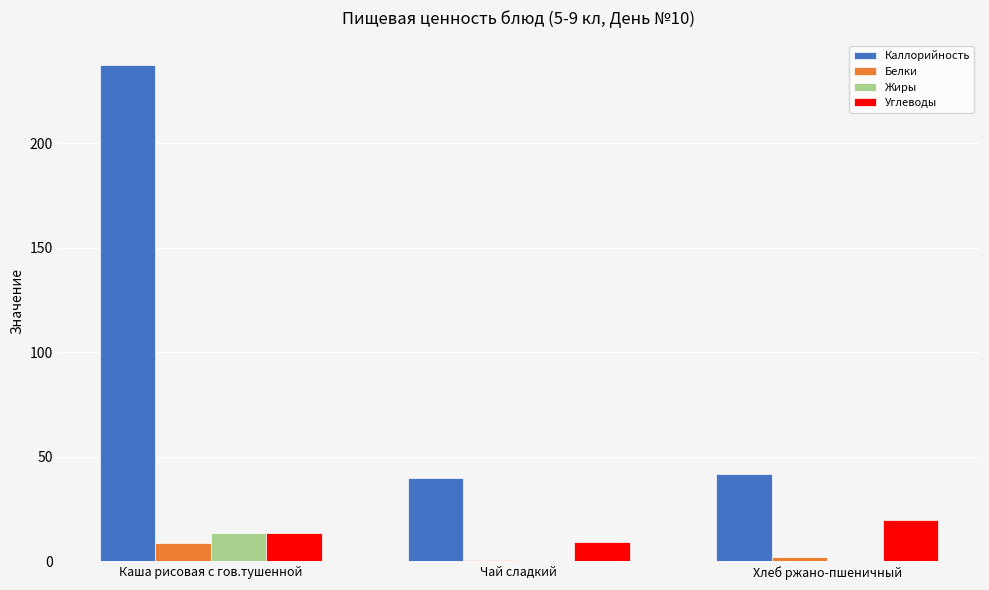

The Жиры series shows 13.6 at Каша рисовая с гов.тушенной. True or false?

True